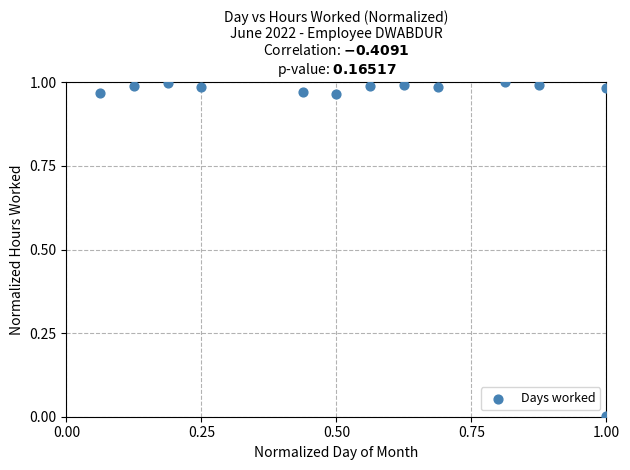

What is the range of X values (max minus min)?

0.9